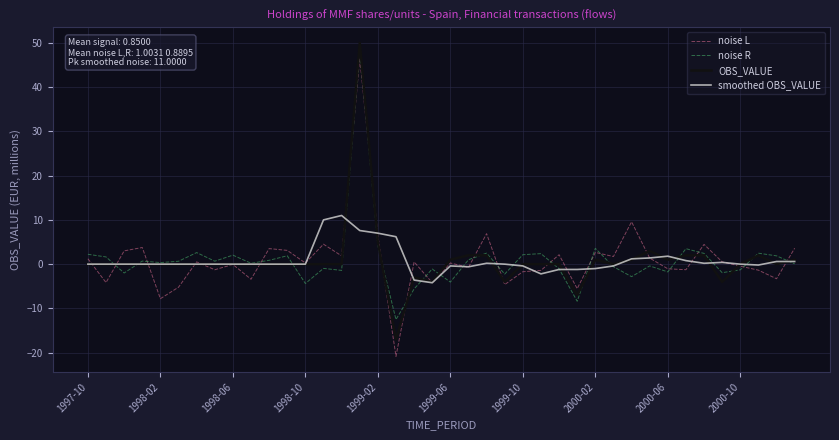

Which series has the widest spread of values?

noise L